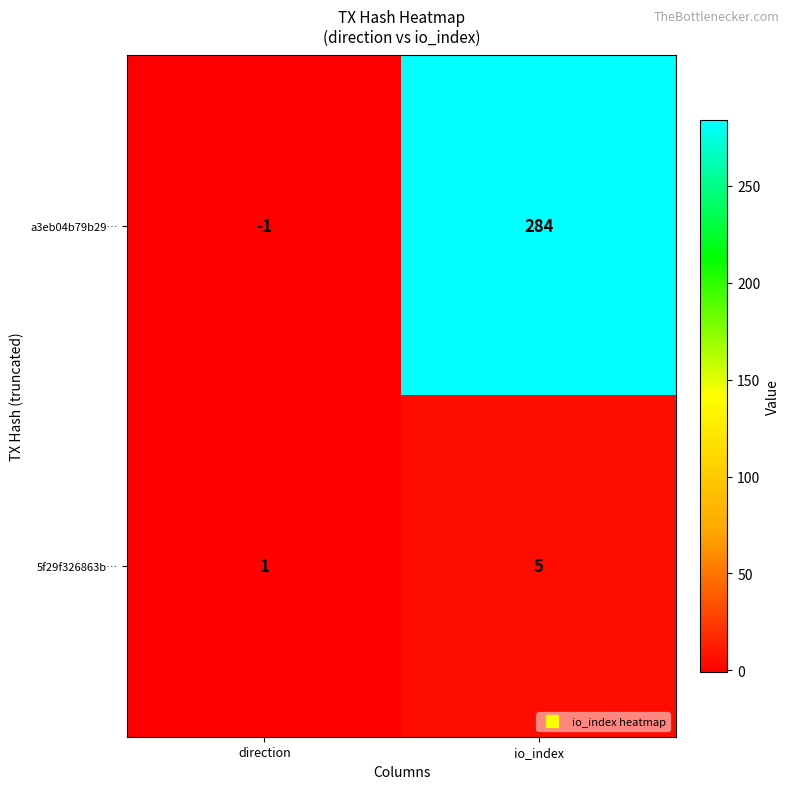

Where is a3eb04b79b29… nearest to the value 141?

direction